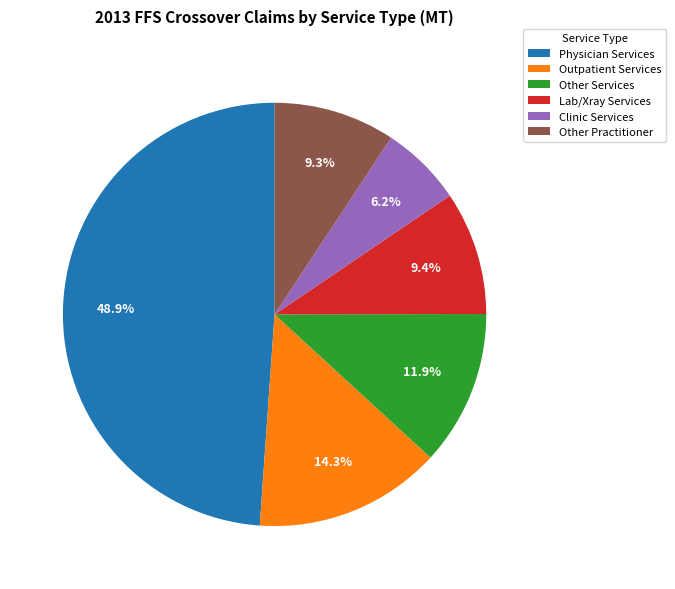

What is the ratio of the value at Clinic Services to the value at Other Practitioner?

0.7